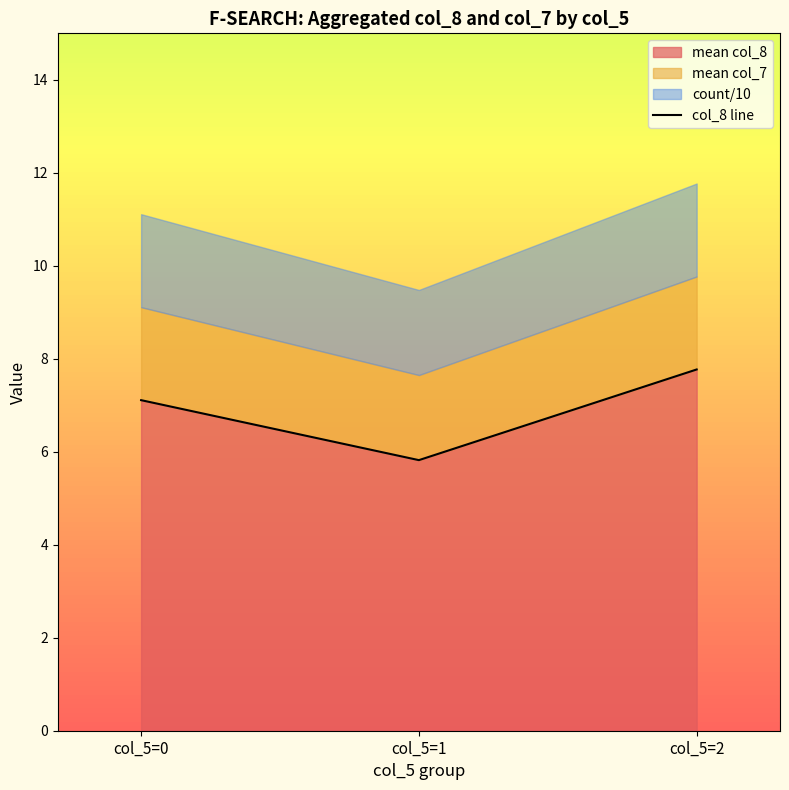

What is the minimum value shown in the chart?

5.8